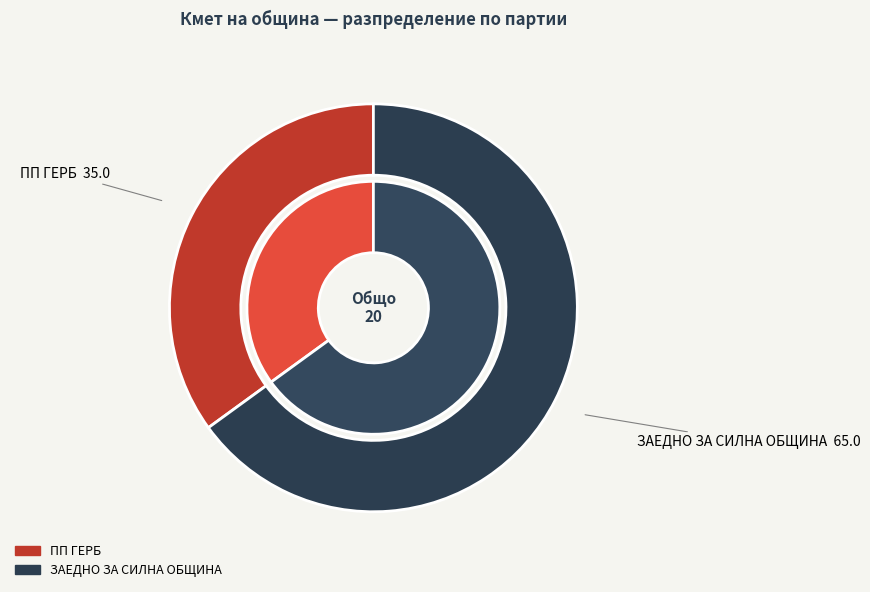

Rank the categories by value from highest to lowest.

ЗАЕДНО ЗА СИЛНА ОБЩИНА, ПП ГЕРБ